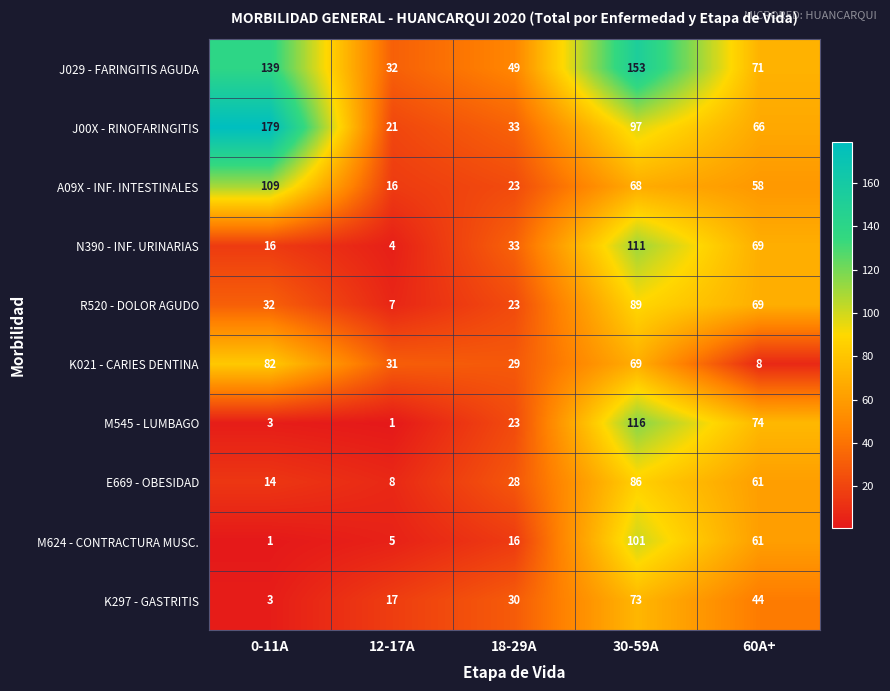

What is the spread (max minus min) of values at 12-17A?

31